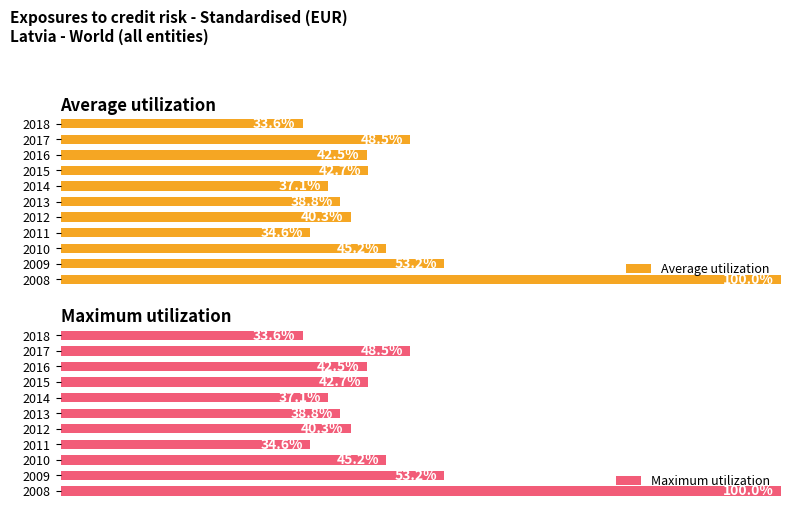

How many data points in Maximum utilization are above 42?

6